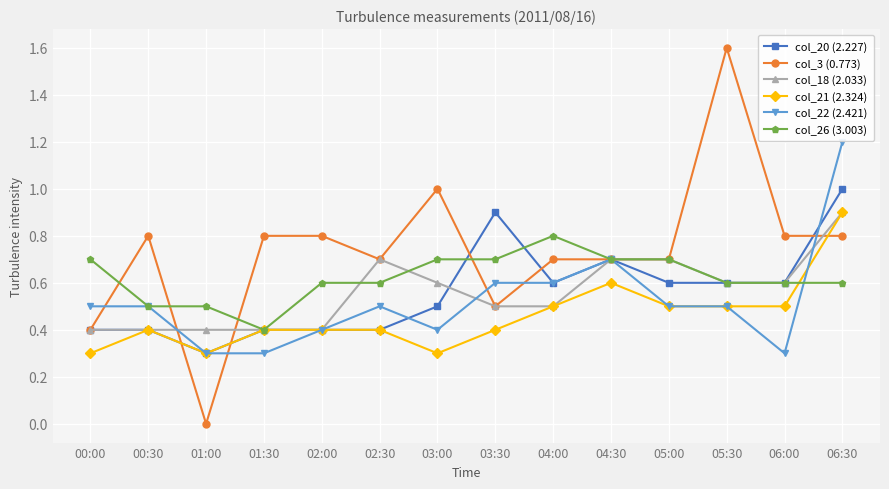

Reading left to right, transcribe all the data shown in this chart.

col_20 (2.227): 00:00=0.4	00:30=0.4	01:00=0.3	01:30=0.4	02:00=0.4	02:30=0.4	03:00=0.5	03:30=0.9	04:00=0.6	04:30=0.7	05:00=0.6	05:30=0.6	06:00=0.6	06:30=1.0
col_3 (0.773): 00:00=0.4	00:30=0.8	01:00=0.0	01:30=0.8	02:00=0.8	02:30=0.7	03:00=1.0	03:30=0.5	04:00=0.7	04:30=0.7	05:00=0.7	05:30=1.6	06:00=0.8	06:30=0.8
col_18 (2.033): 00:00=0.4	00:30=0.4	01:00=0.4	01:30=0.4	02:00=0.4	02:30=0.7	03:00=0.6	03:30=0.5	04:00=0.5	04:30=0.7	05:00=0.7	05:30=0.6	06:00=0.6	06:30=0.9
col_21 (2.324): 00:00=0.3	00:30=0.4	01:00=0.3	01:30=0.4	02:00=0.4	02:30=0.4	03:00=0.3	03:30=0.4	04:00=0.5	04:30=0.6	05:00=0.5	05:30=0.5	06:00=0.5	06:30=0.9
col_22 (2.421): 00:00=0.5	00:30=0.5	01:00=0.3	01:30=0.3	02:00=0.4	02:30=0.5	03:00=0.4	03:30=0.6	04:00=0.6	04:30=0.7	05:00=0.5	05:30=0.5	06:00=0.3	06:30=1.2
col_26 (3.003): 00:00=0.7	00:30=0.5	01:00=0.5	01:30=0.4	02:00=0.6	02:30=0.6	03:00=0.7	03:30=0.7	04:00=0.8	04:30=0.7	05:00=0.7	05:30=0.6	06:00=0.6	06:30=0.6